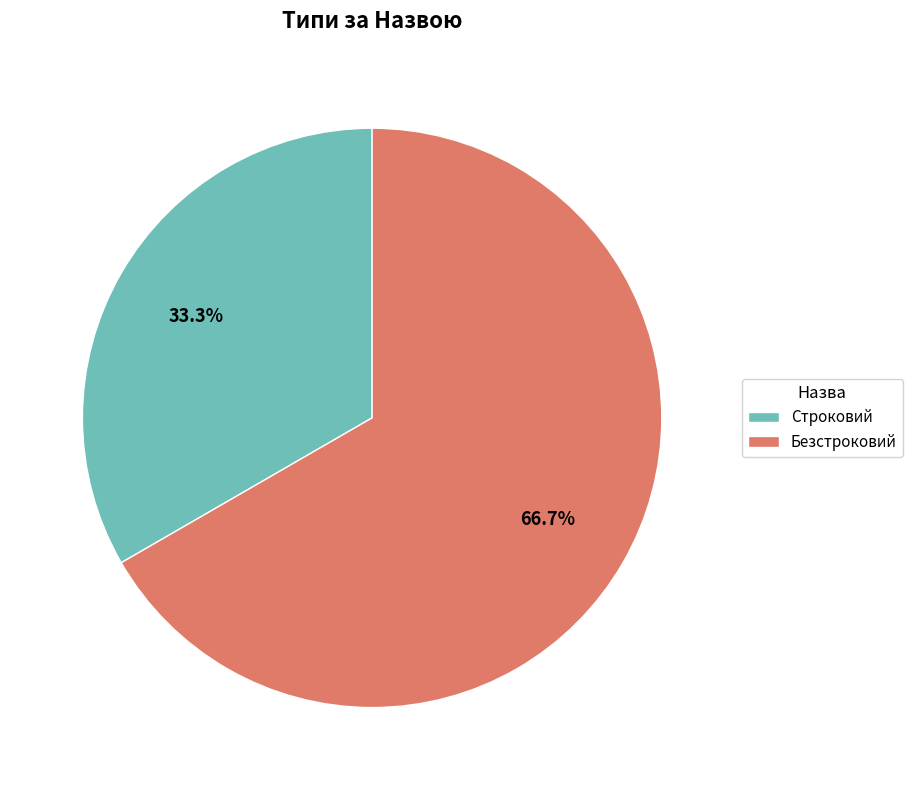

How many segments does this pie chart have?

2